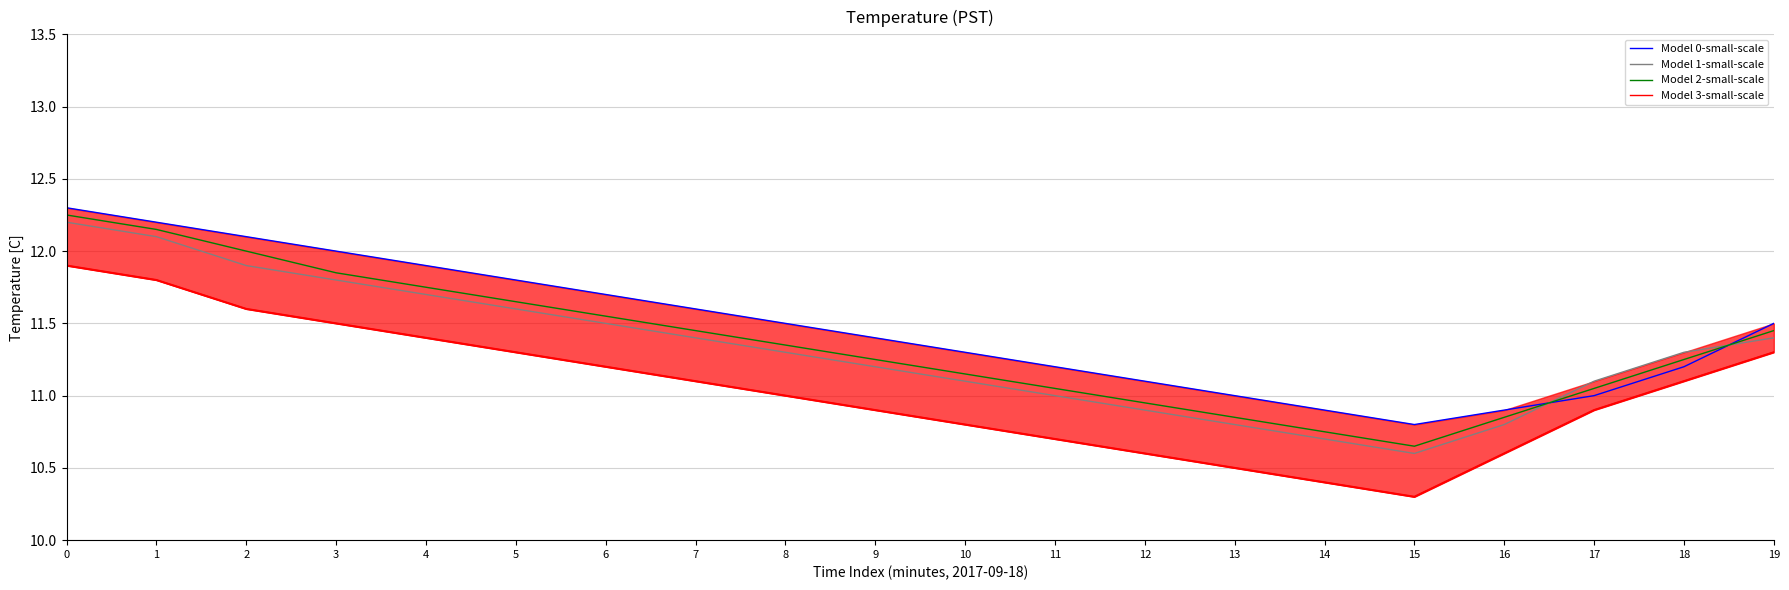

Reading left to right, extract all data points from this chart.

Model 0-small-scale: 12.3	12.2	12.1	12.0	11.9	11.8	11.7	11.6	11.5	11.4	11.3	11.2	11.1	11.0	10.9	10.8	10.9	11.0	11.2	11.5
Model 1-small-scale: 12.2	12.1	11.9	11.8	11.7	11.6	11.5	11.4	11.3	11.2	11.1	11.0	10.9	10.8	10.7	10.6	10.8	11.1	11.3	11.4
Model 2-small-scale: 12.2	12.2	12.0	11.8	11.8	11.7	11.6	11.4	11.3	11.2	11.2	11.1	10.9	10.8	10.8	10.7	10.8	11.1	11.2	11.4
Model 3-small-scale: 11.9	11.8	11.6	11.5	11.4	11.3	11.2	11.1	11.0	10.9	10.8	10.7	10.6	10.5	10.4	10.3	10.6	10.9	11.1	11.3